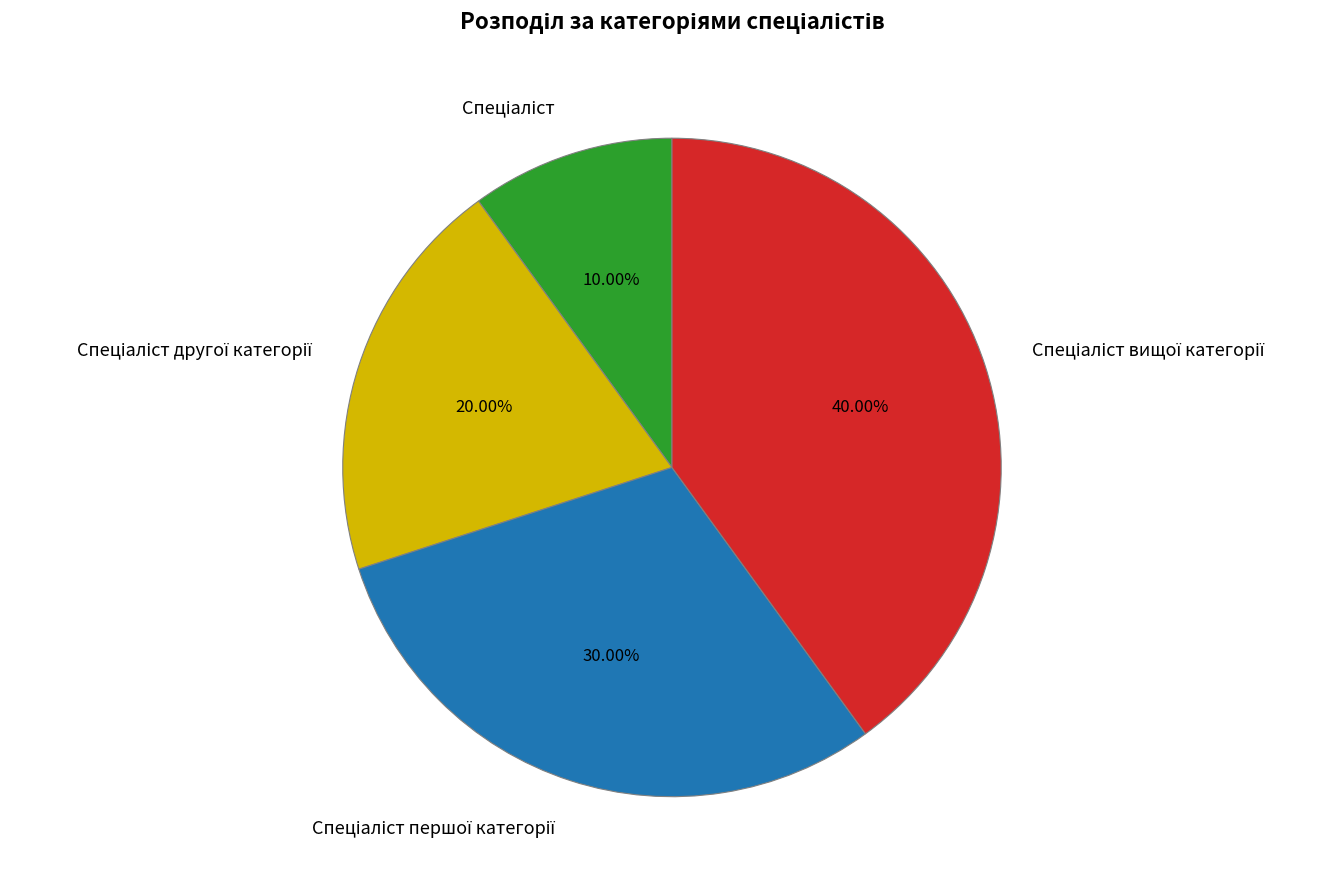

Does any single category account for the majority?

No